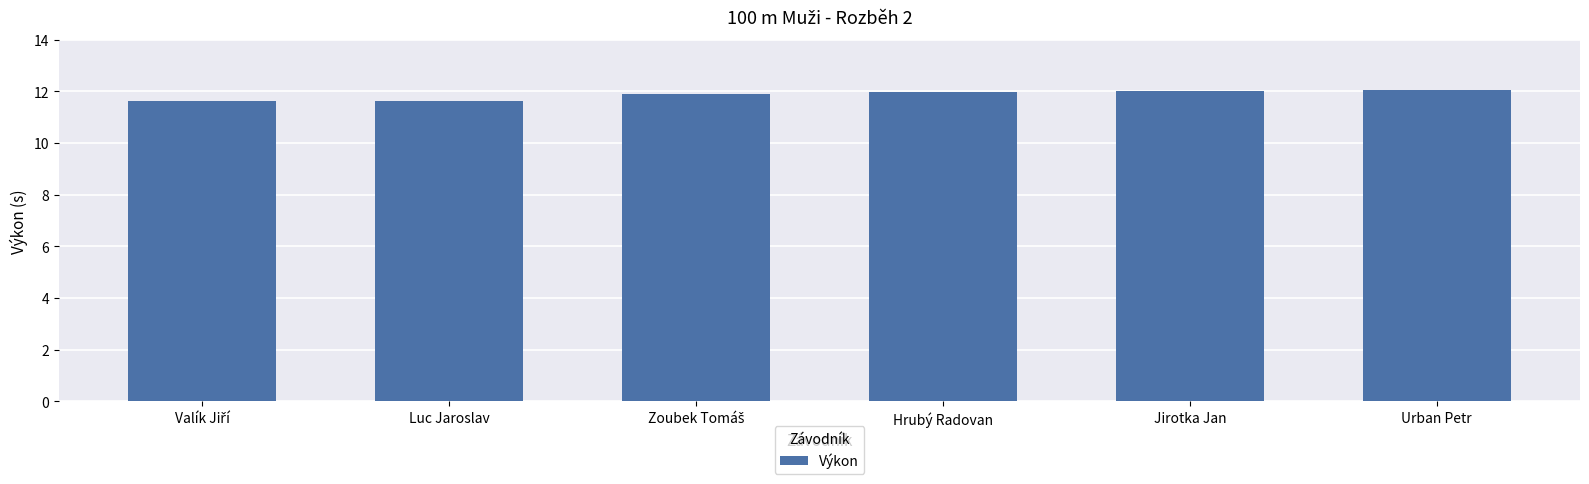

True or false: the data shows 17.2 at Urban Petr.

False